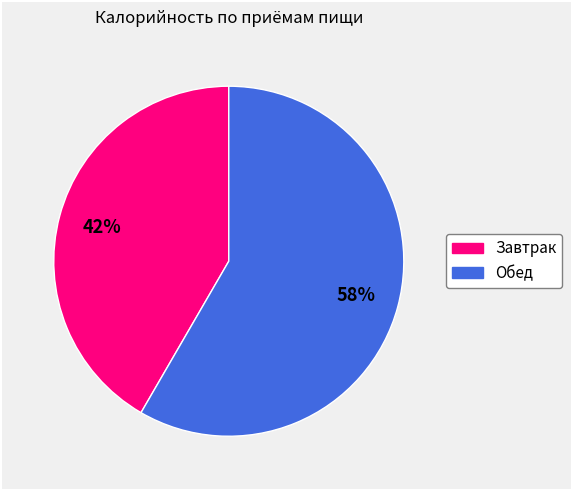

Is there a majority slice in this chart?

Yes